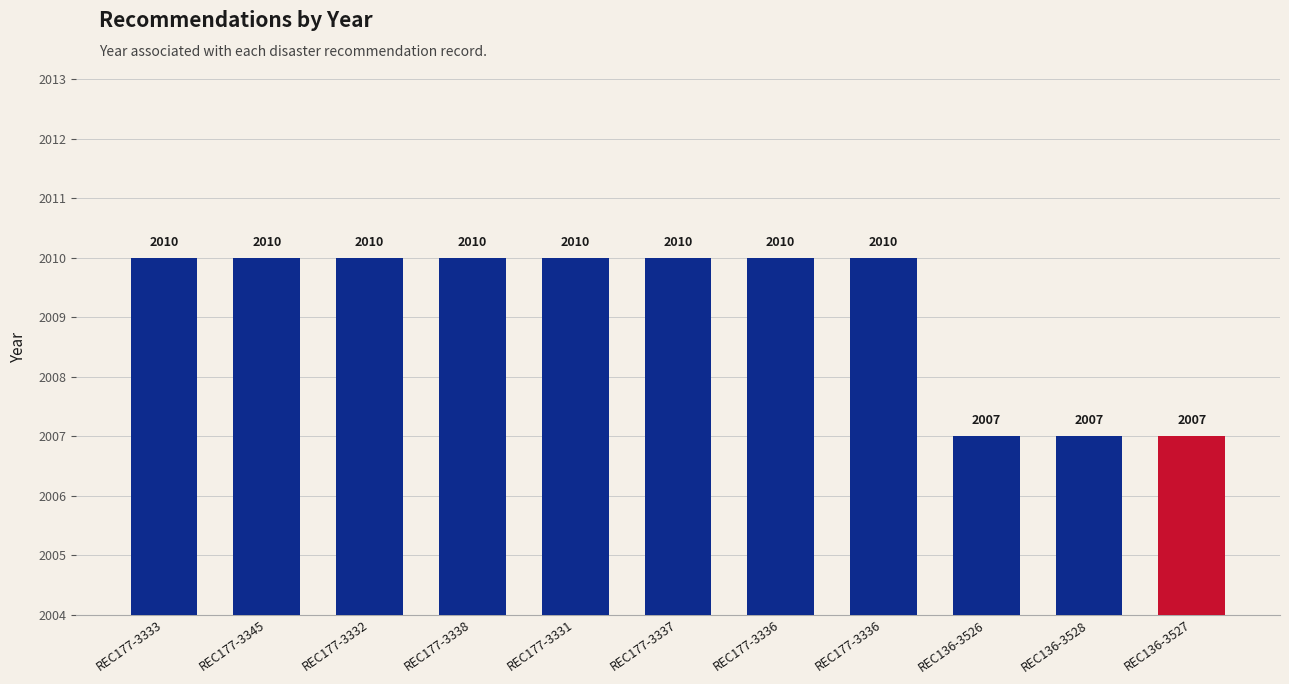

What is the average value?

2009